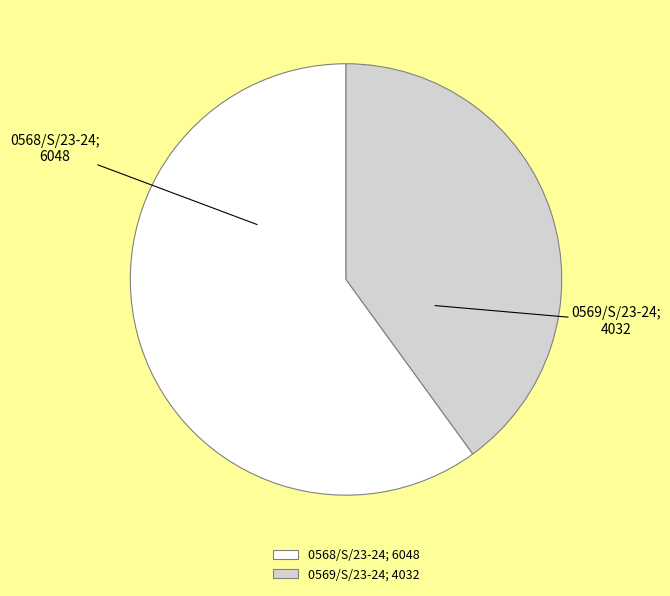

True or false: 0569/S/23-24; 4032 accounts for 40% of the total.

True